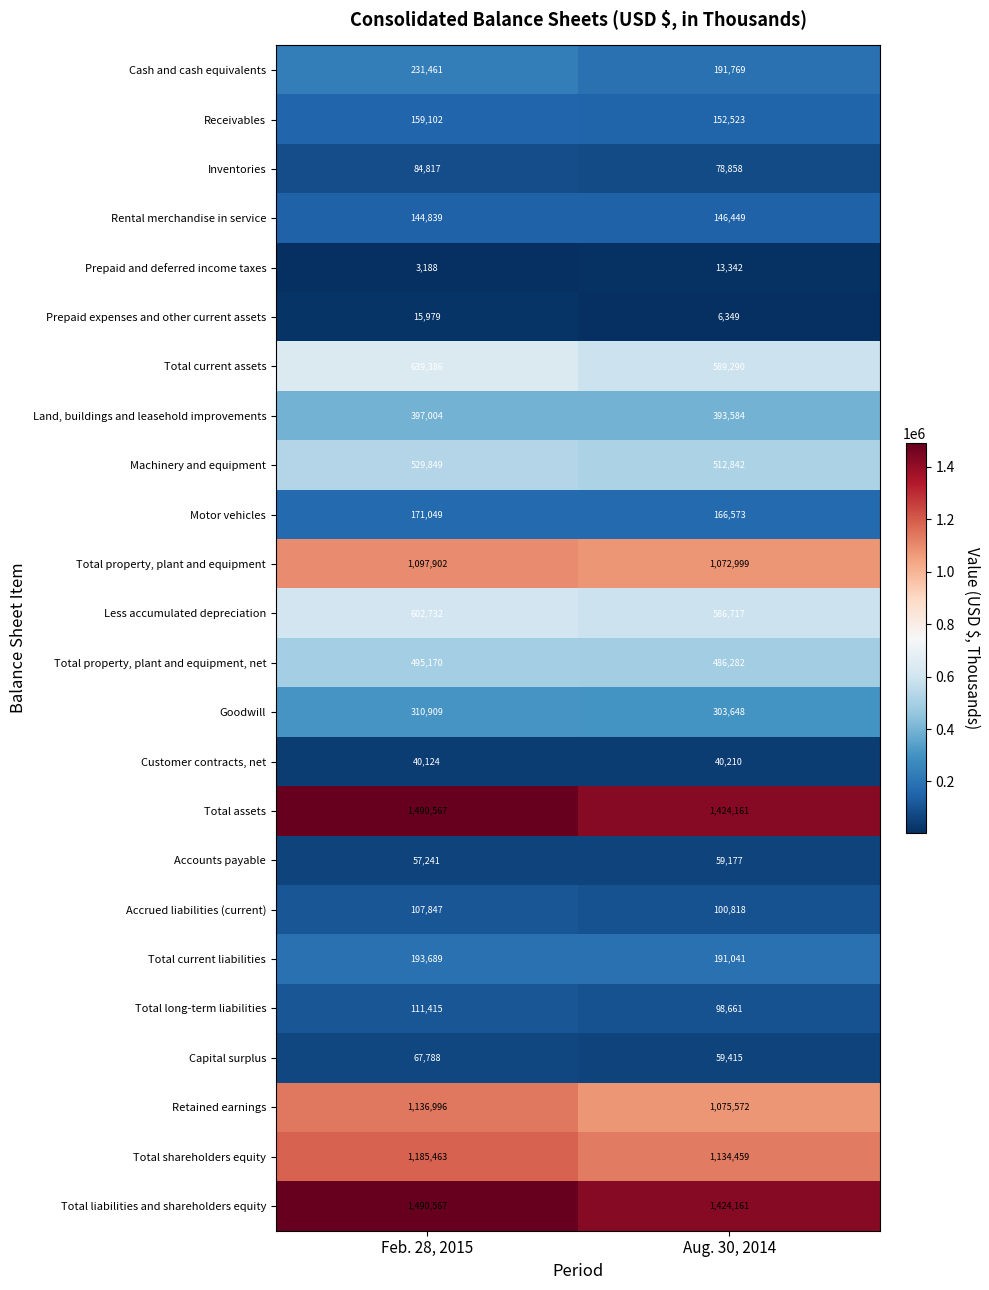

What is the sum of the Receivables values at Feb. 28, 2015 and Aug. 30, 2014?

311625